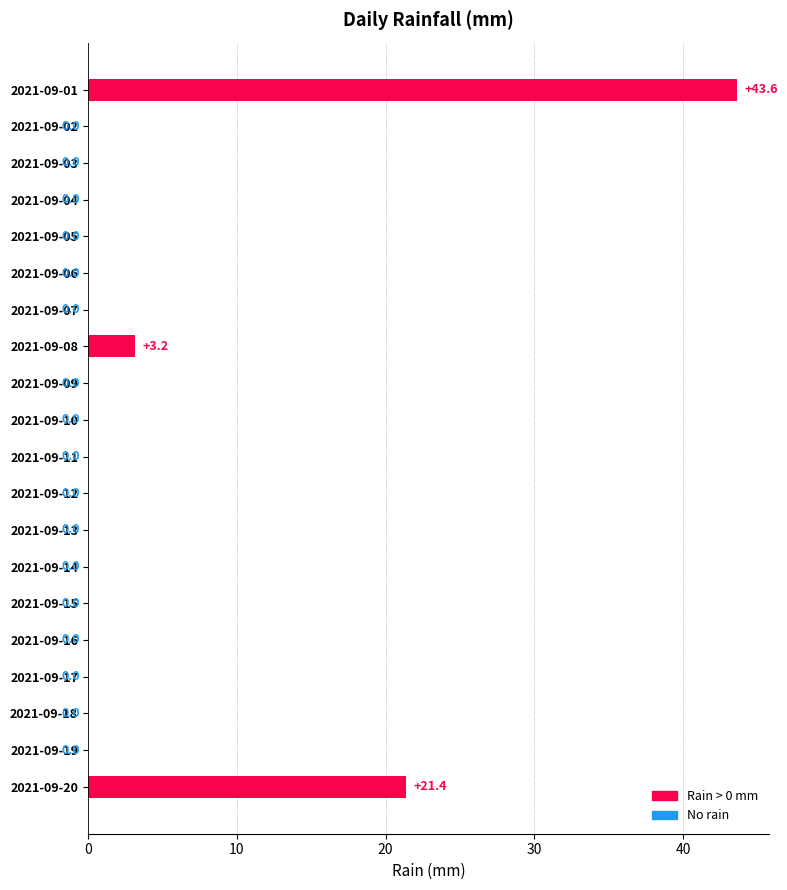

What is the average value?

3.4